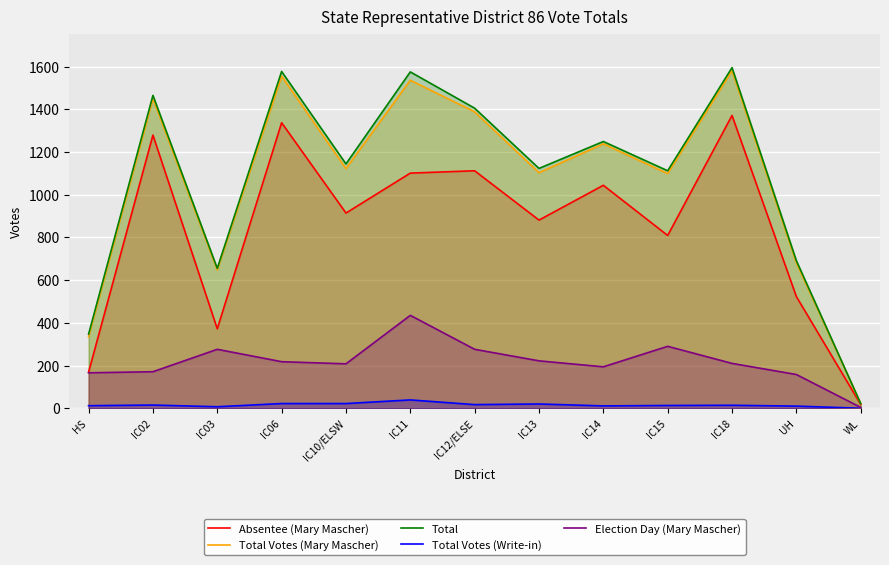

What is the difference between the second highest and second lowest values in the Total series?

1230